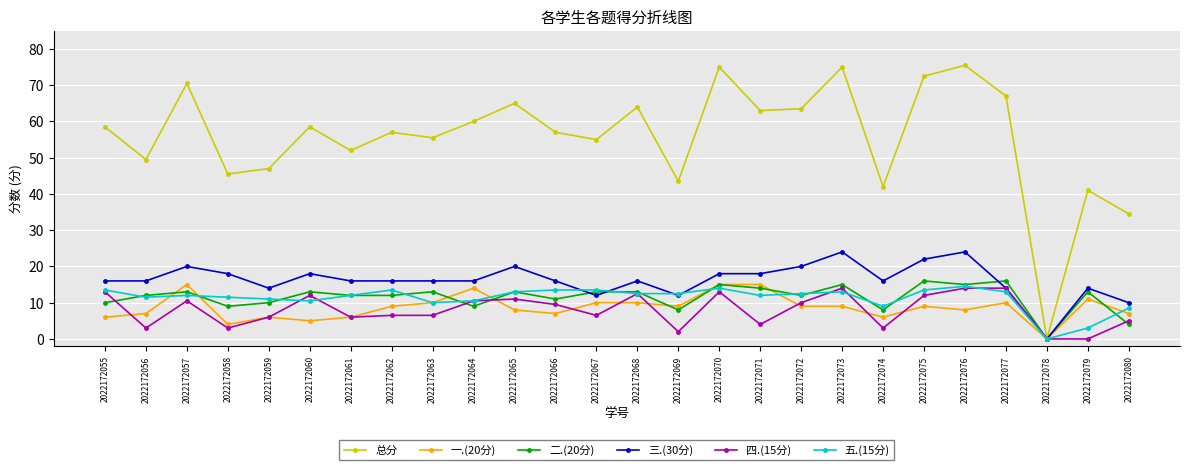

Which series ends up on top after the final intersection of 三.(30分) and 五.(15分)?

三.(30分)